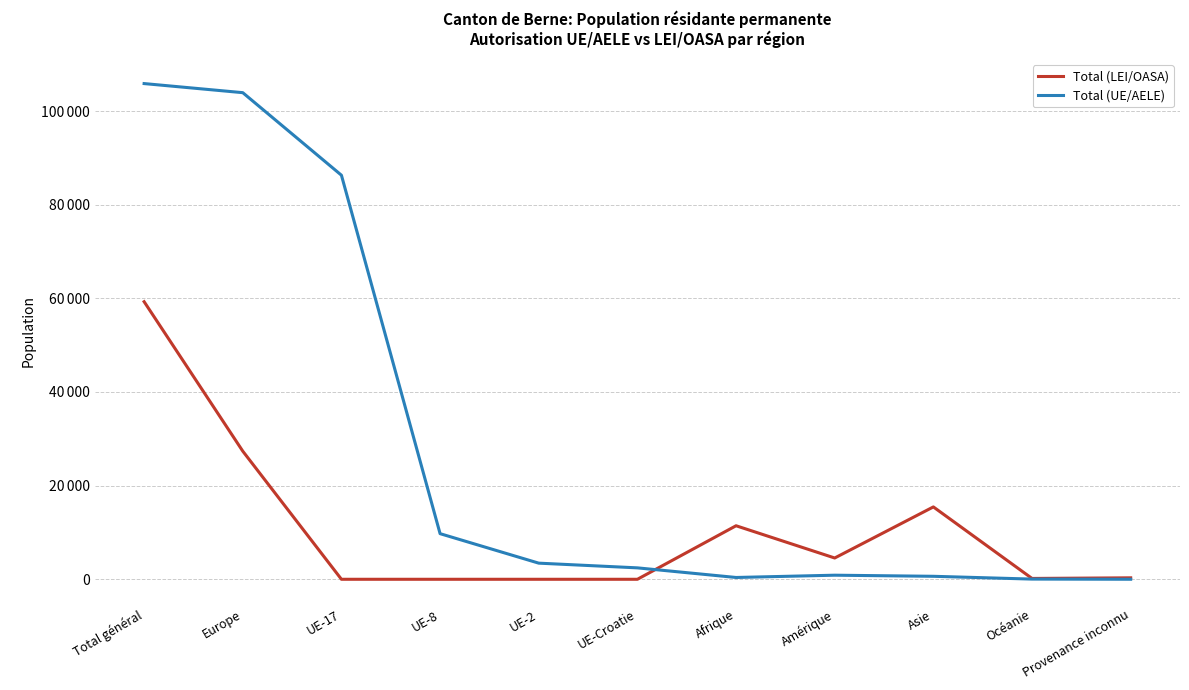

Where do Total (LEI/OASA) and Total (UE/AELE) first cross each other?

UE-Croatie and Afrique